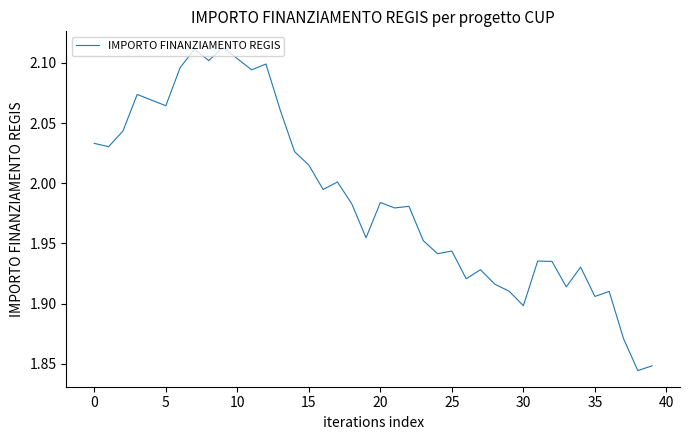

What is the difference between the maximum and minimum values?

0.3